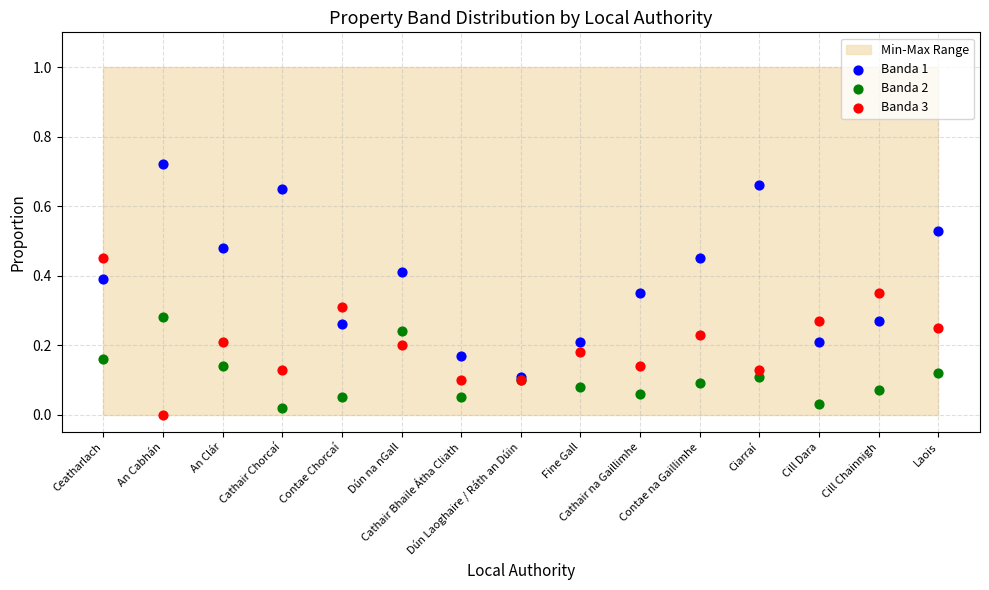

What are all the series names shown in the legend?

Banda 1, Banda 2, Banda 3